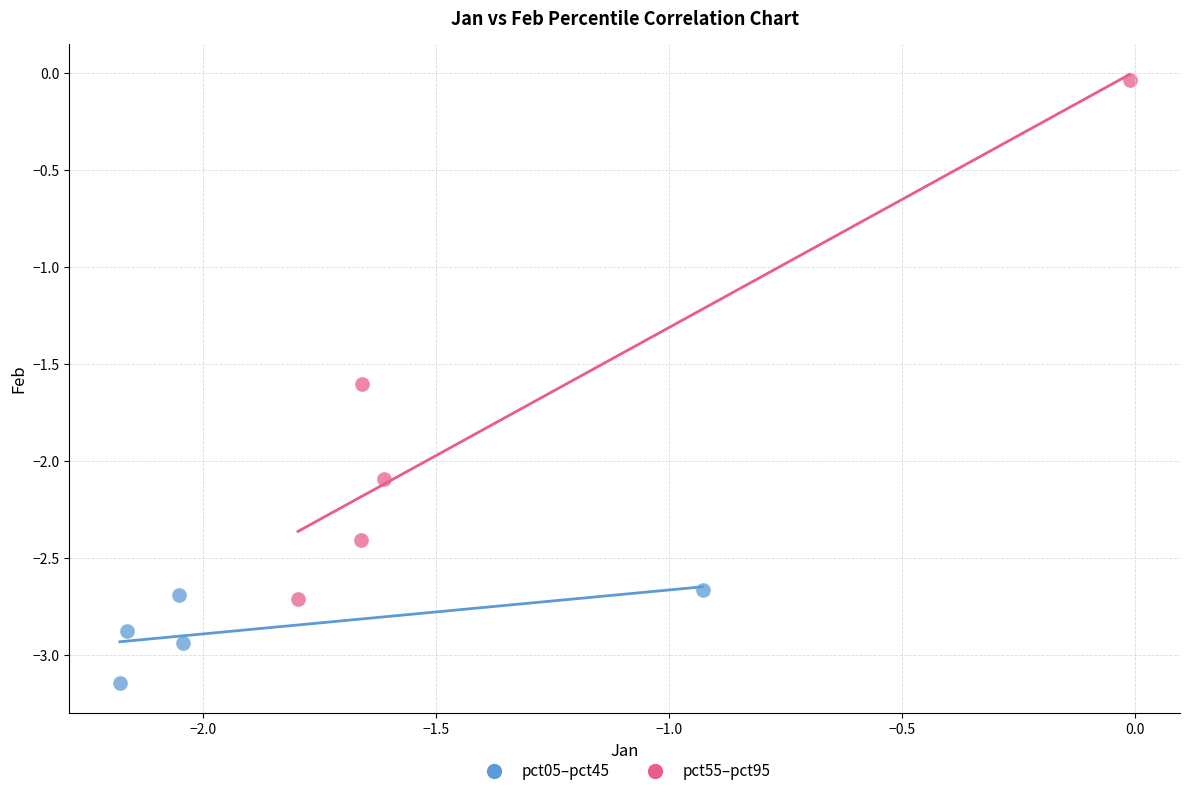

Which series has the largest Y range (max minus min)?

pct55–pct95